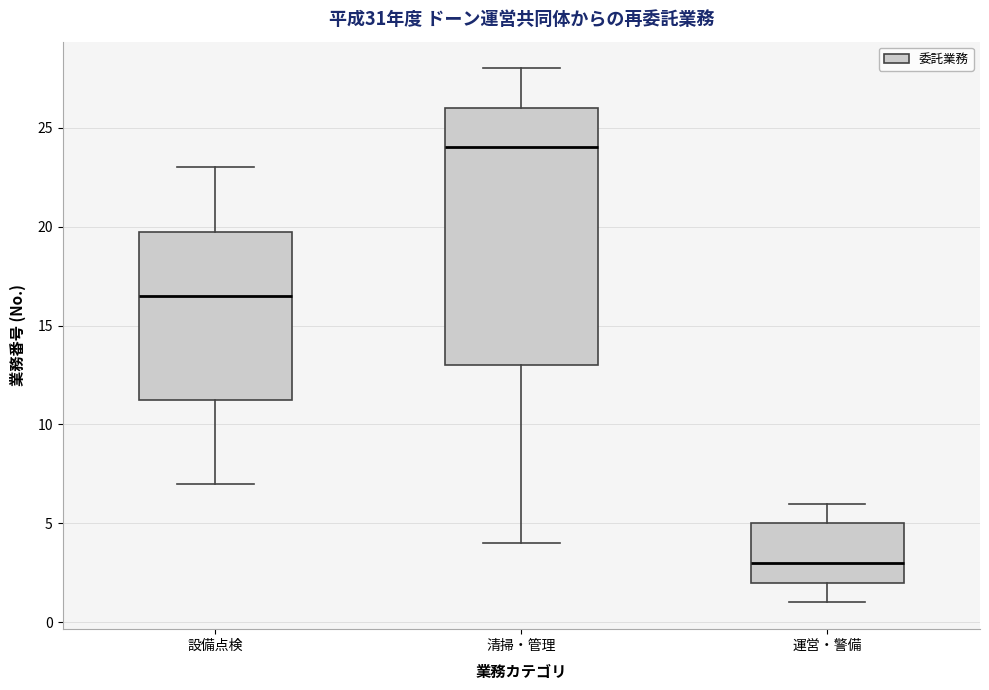

Reading left to right, transcribe this box plot: for each box, give where its median line is, the range the box spans, and where its two whiskers end, as read against the y-axis. The values are not printed on the chart, so give them approximately, as read against the axis.

設備点検: median 16.5, box 11.5 to 20.0, whiskers 7.0 to 23.0
清掃・管理: median 24.0, box 13.0 to 26.0, whiskers 4.0 to 28.0
運営・警備: median 3.0, box 2.0 to 5.0, whiskers 1.0 to 6.0